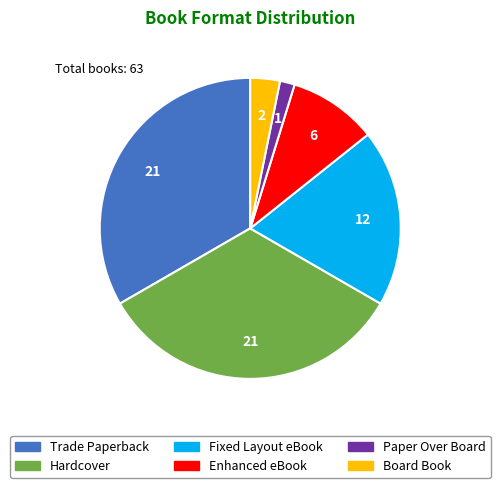

Does Hardcover represent more than half of the total?

No